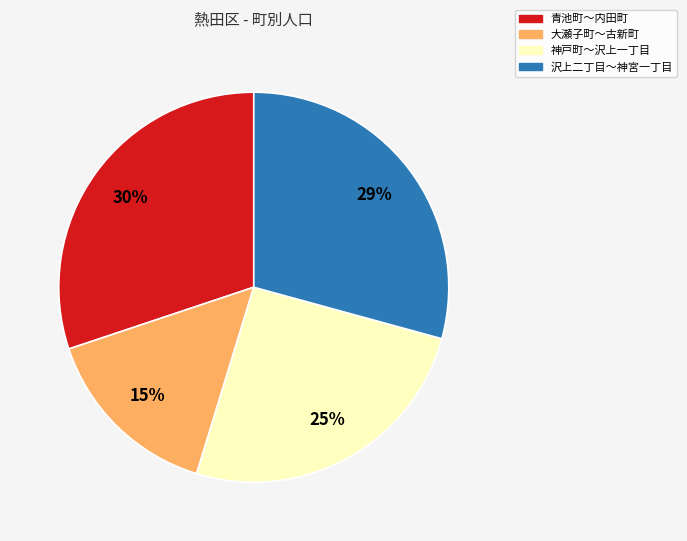

The 青池町～内田町 slice represents 18% of the pie. True or false?

False